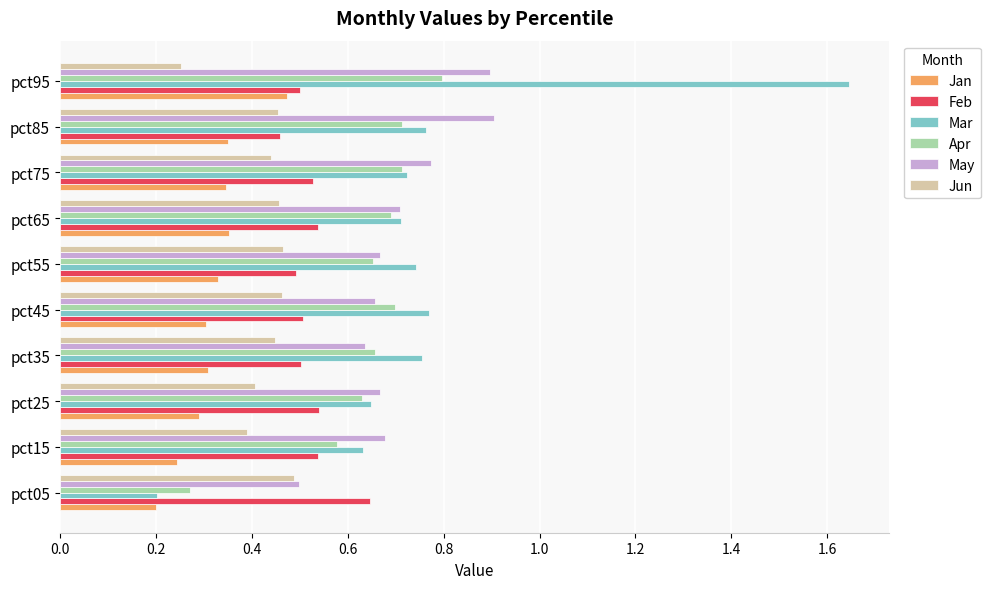

At which category does the chart reach its peak across all series?

pct95